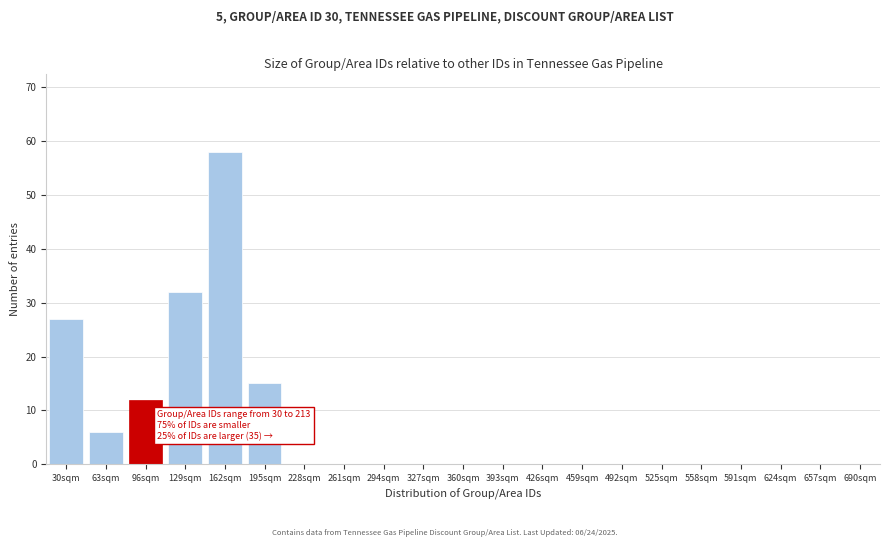

What is the sum of all values?

150